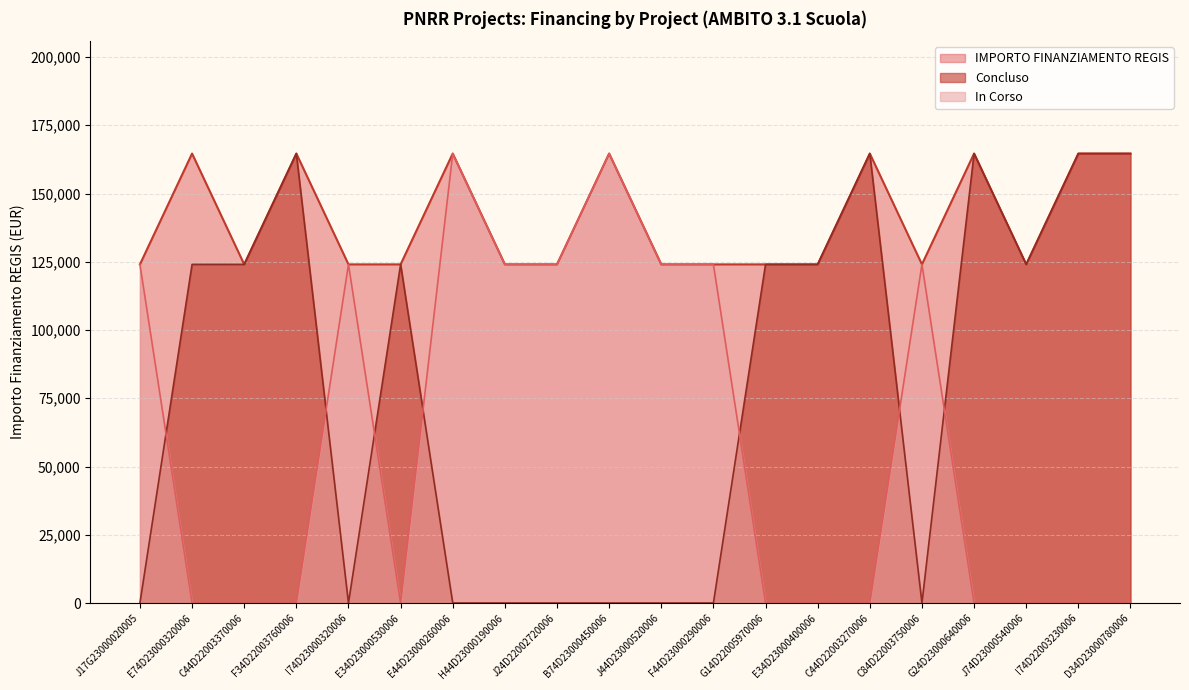

What is the difference between the highest and lowest values at I74D23000320006?

124044.6